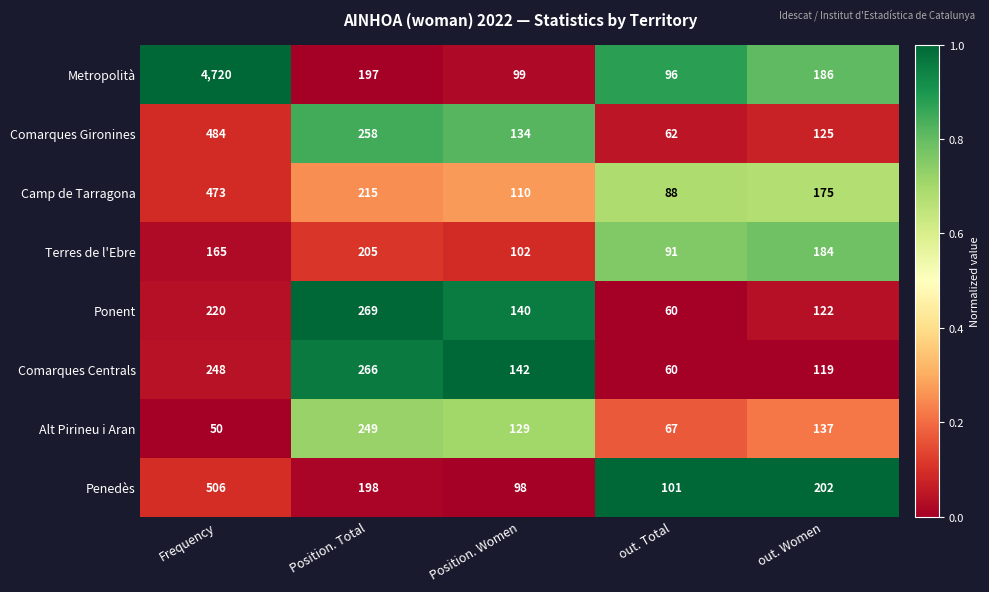

True or false: Metropolità has a value of 1015 at Frequency.

False